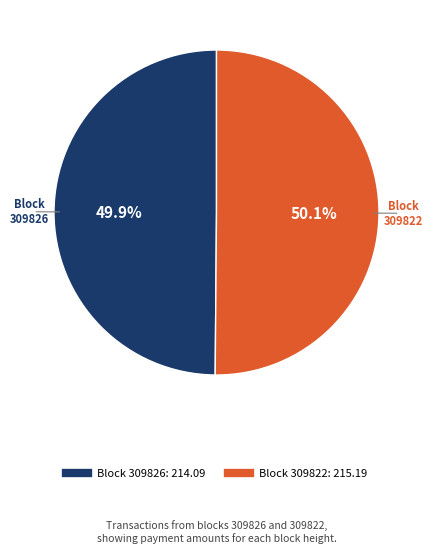

Count the number of slices in the pie.

2